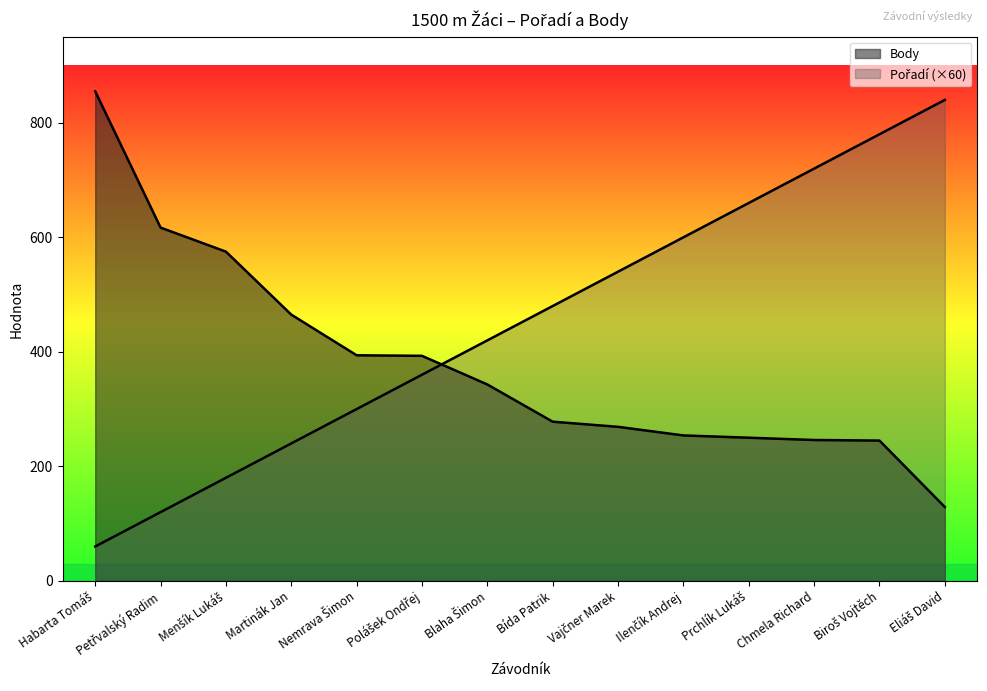

At how many categories does at least one series exceed 83?

14